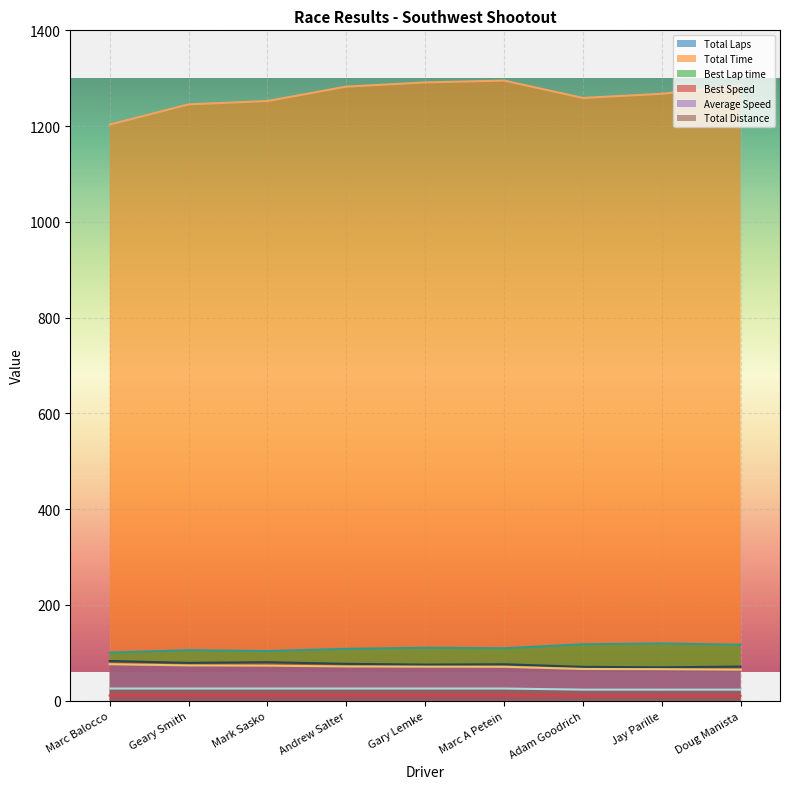

Which series has the largest total across all categories?

Total Time